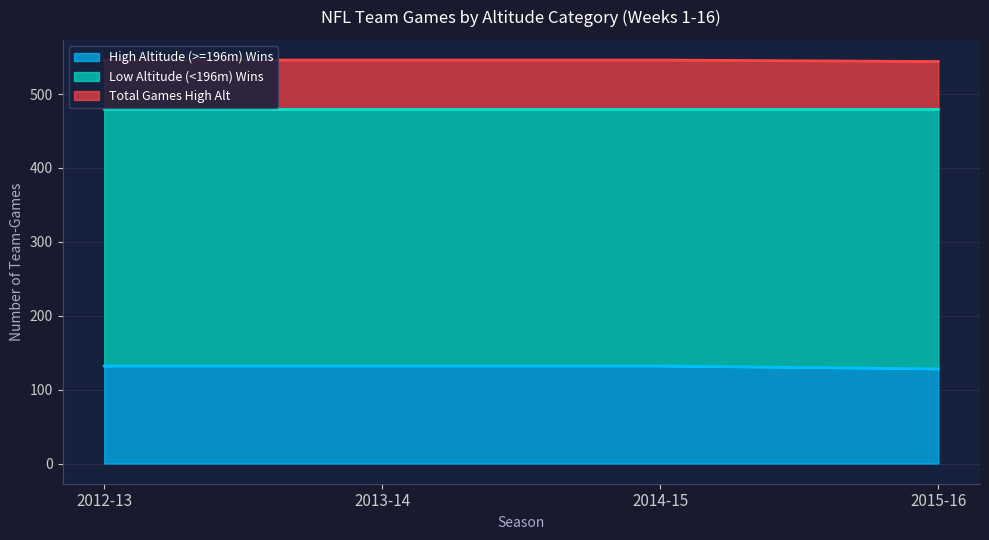

What is the sum of all Total Games High Alt values?

2182